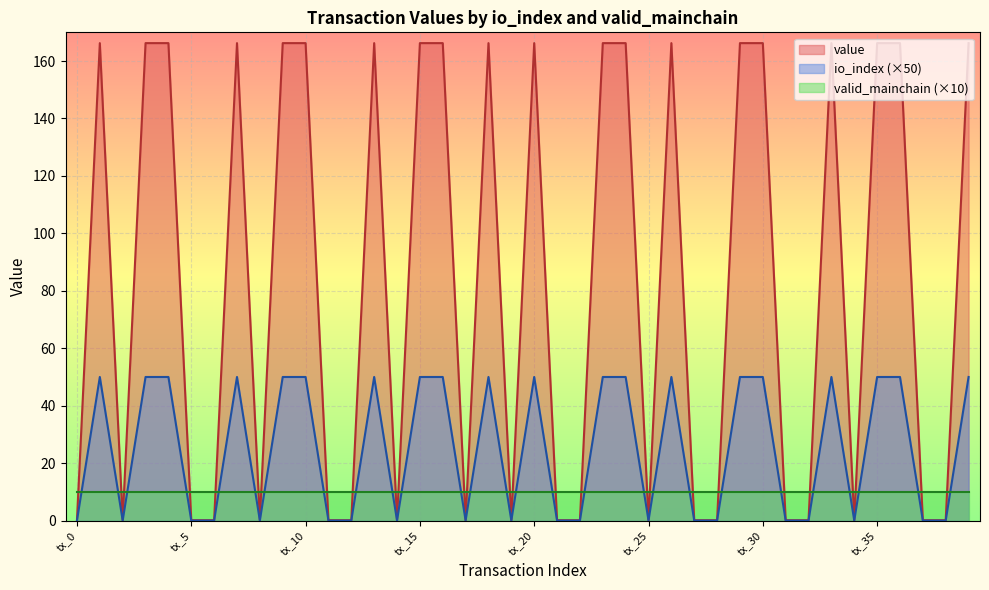

True or false: value has more than 2 interior local peaks.

True